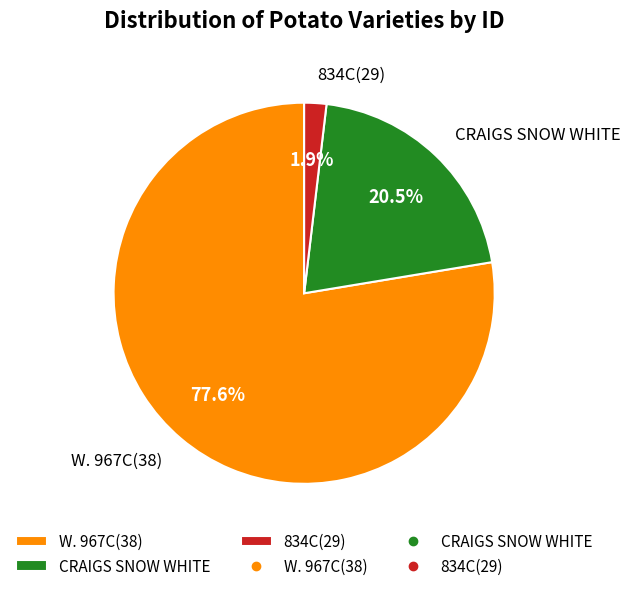

Does any single category account for the majority?

Yes